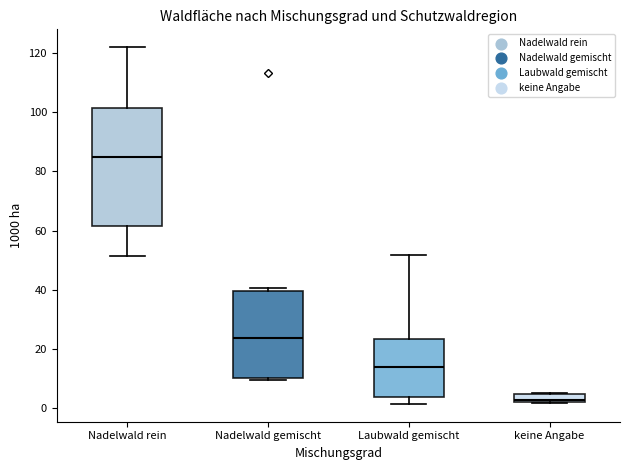

Which box has the lowest median line?

keine Angabe